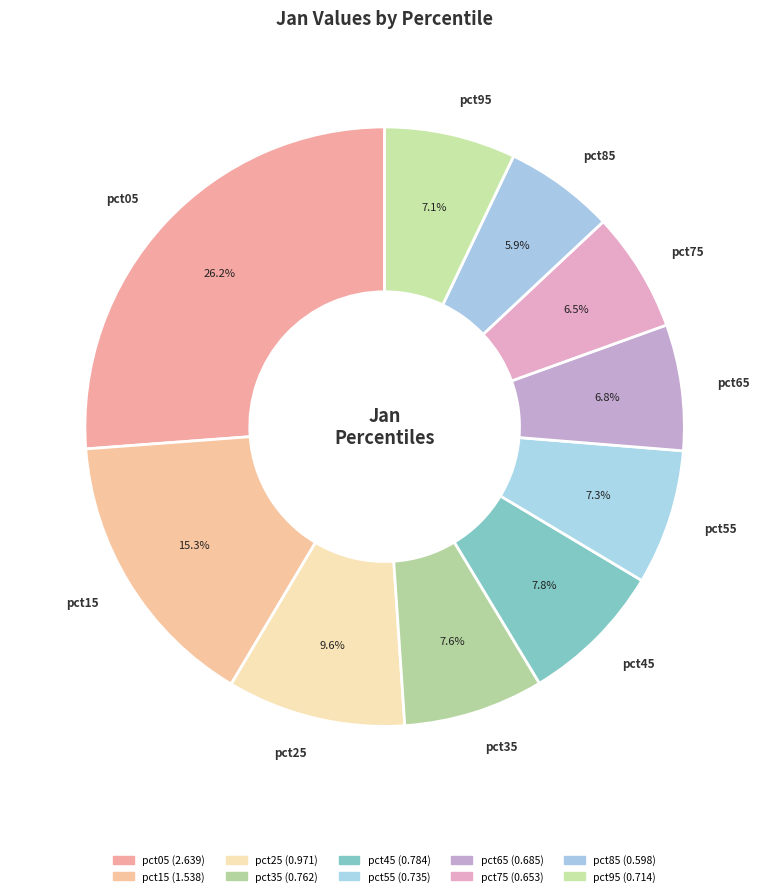

Is it true that pct75 is 17% of the pie?

False